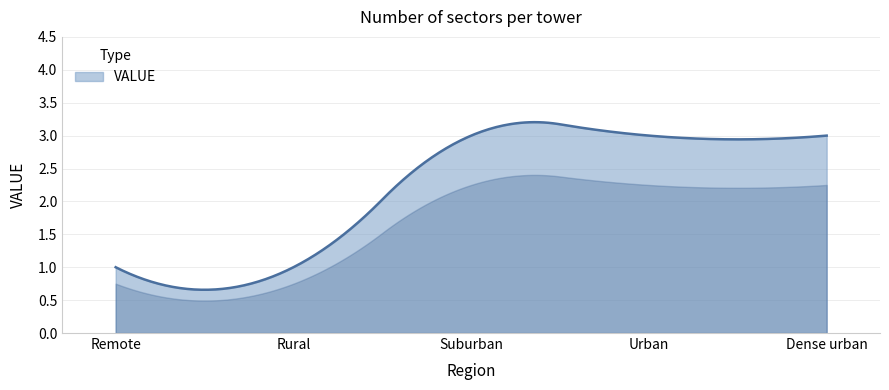

What is the value of the 1st point from the left?

1